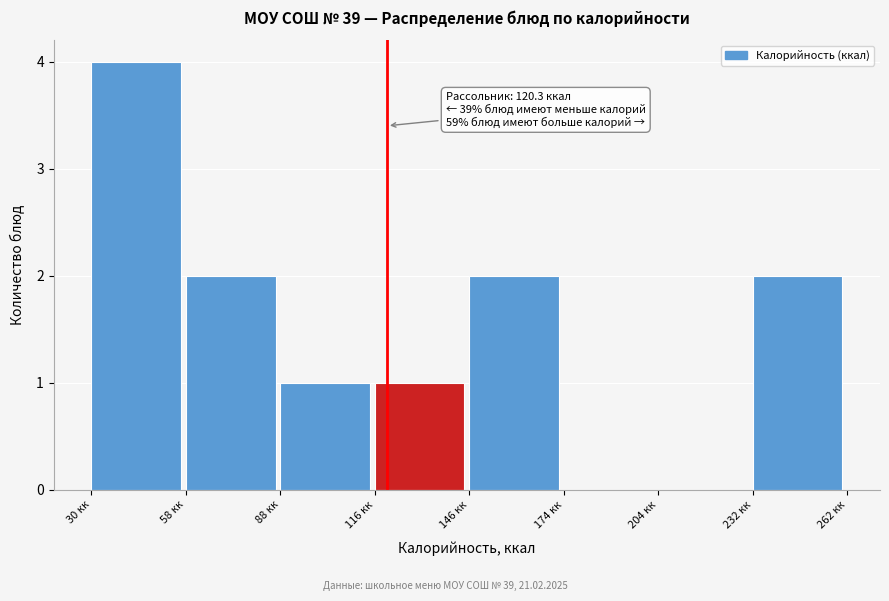

Over which range of the x-axis is the bar tallest?

29.5 to 58.5